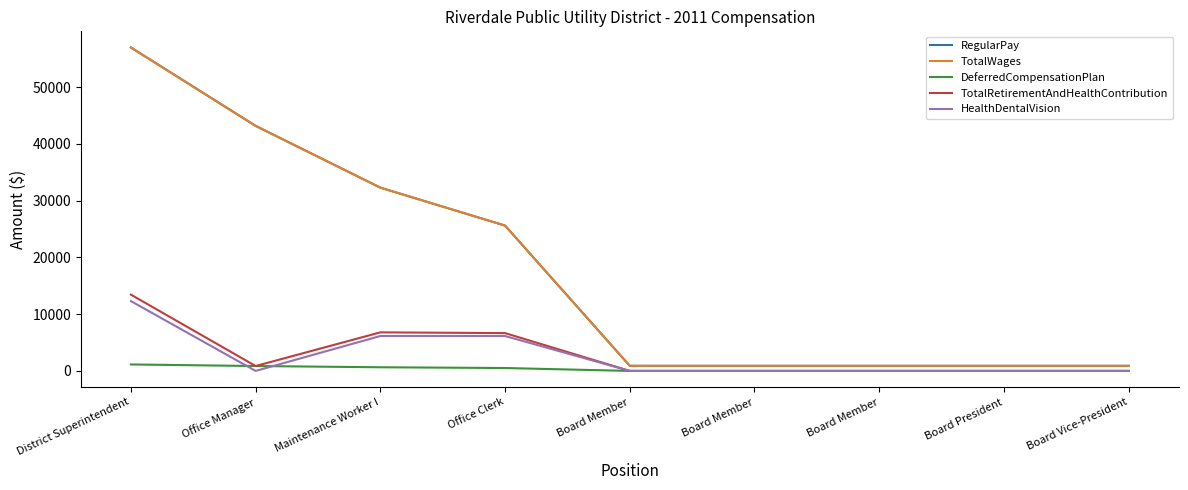

At which category does the chart reach its peak across all series?

District Superintendent